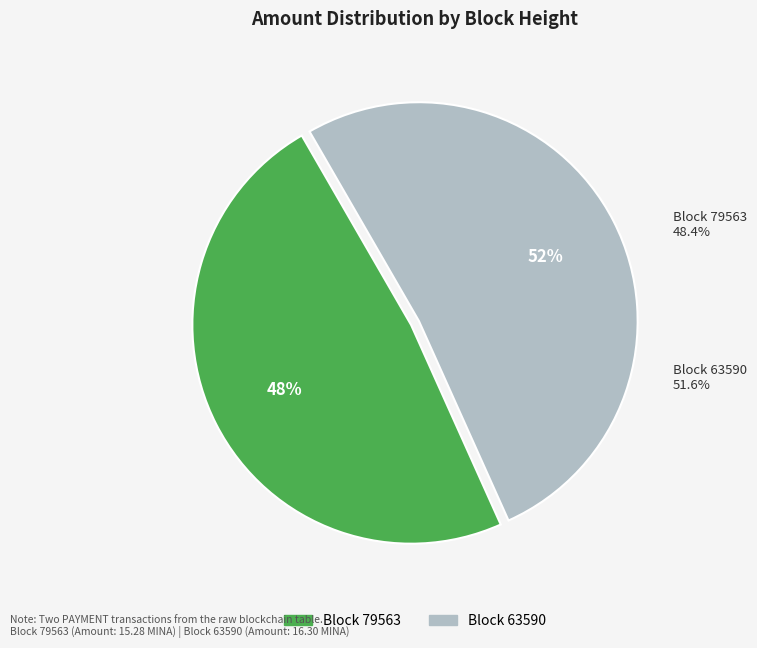

How many segments does this pie chart have?

2